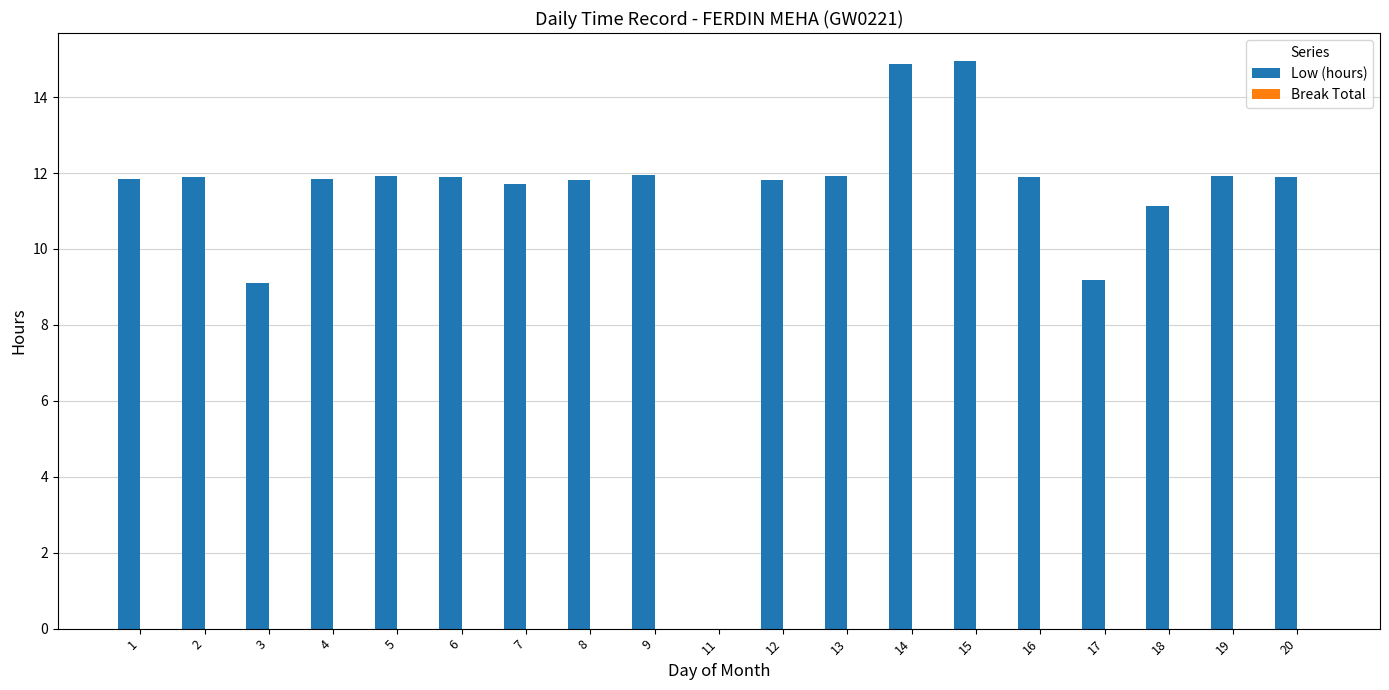

What is the sum of the values at 1 and 4?

23.7